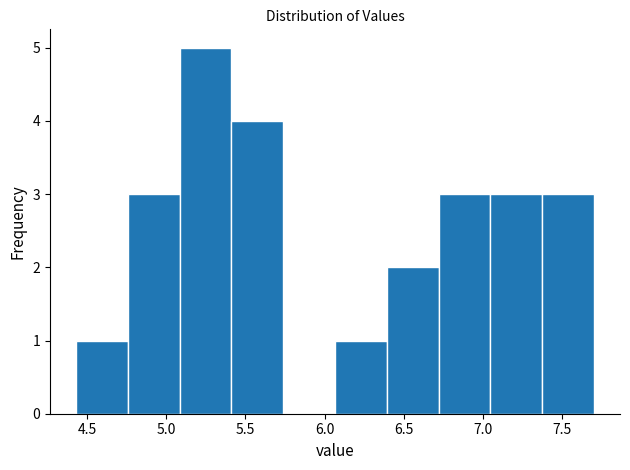

Reading left to right, transcribe this chart: for each bar, give the range it covers on the x-axis and its height. Neither the bar edges nor the heights are printed on the chart, so give them approximately, as read against the axes.

4.45 to 4.75: 1
4.75 to 5.10: 3
5.10 to 5.40: 5
5.40 to 5.75: 4
5.75 to 6.05: 0
6.05 to 6.40: 1
6.40 to 6.70: 2
6.70 to 7.05: 3
7.05 to 7.35: 3
7.35 to 7.70: 3